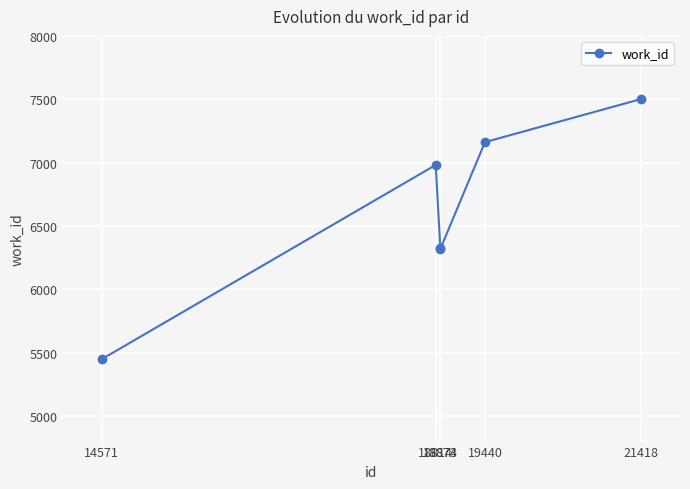

What is the difference between the maximum and minimum values?

2051